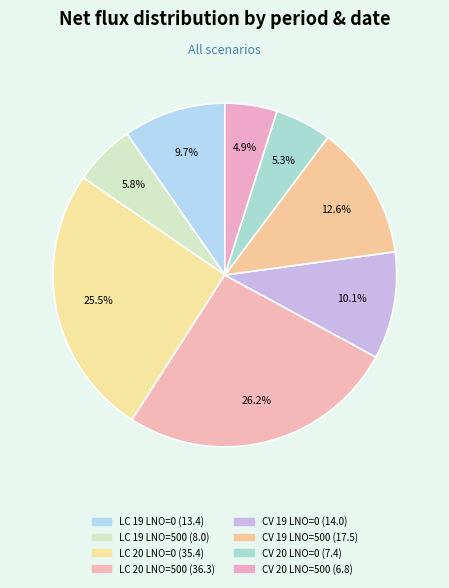

To the nearest percent, what is the difference between the largest and smallest slice percentages?

21%